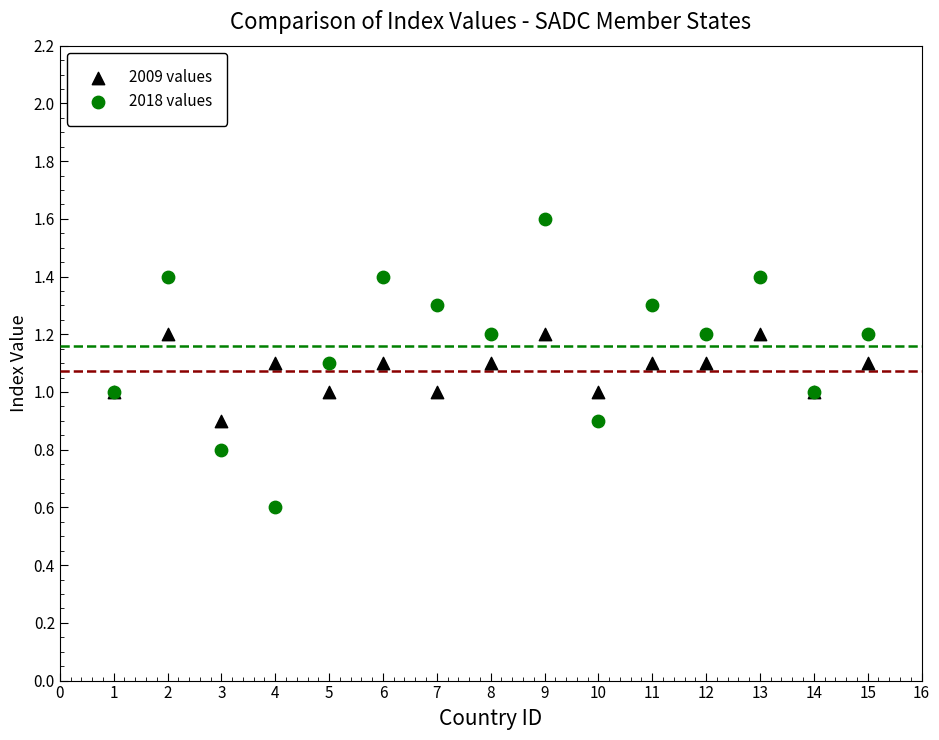

Which series contains the highest Y value?

2018 values